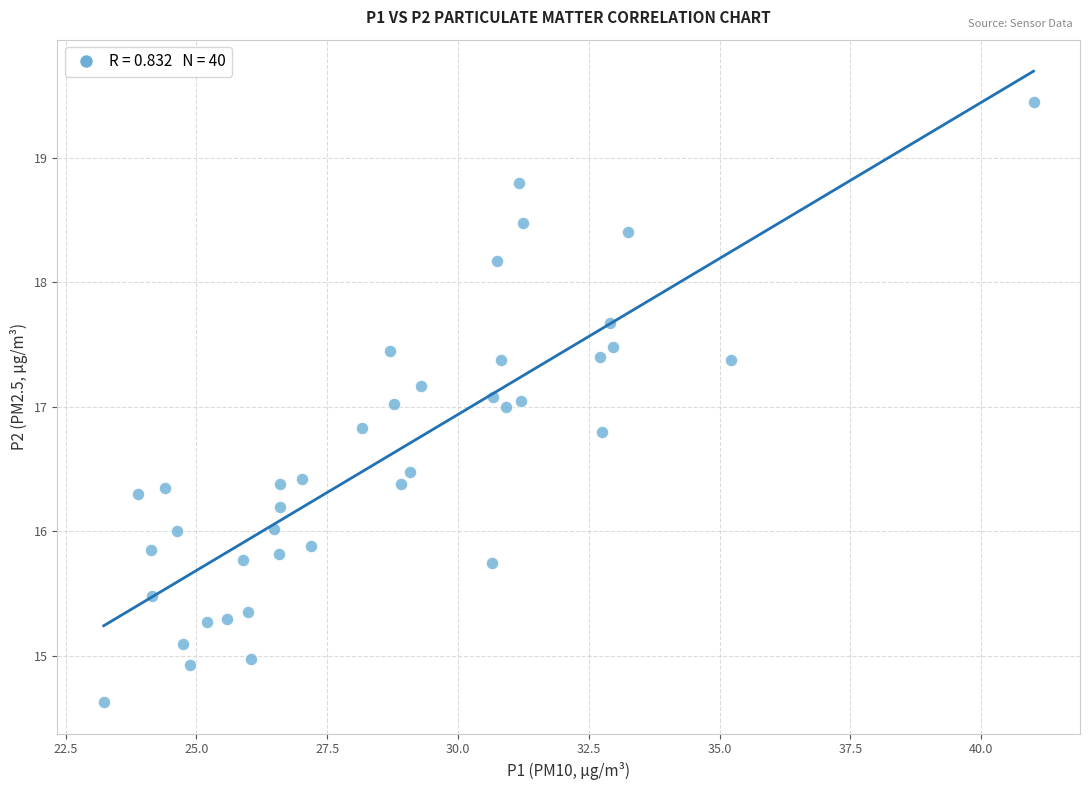

What is the range of X values (max minus min)?

17.8